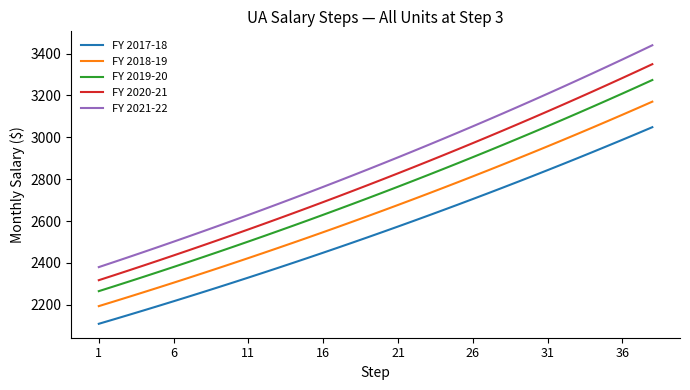

List the series in order of their overall mean, highest first.

FY 2021-22, FY 2020-21, FY 2019-20, FY 2018-19, FY 2017-18